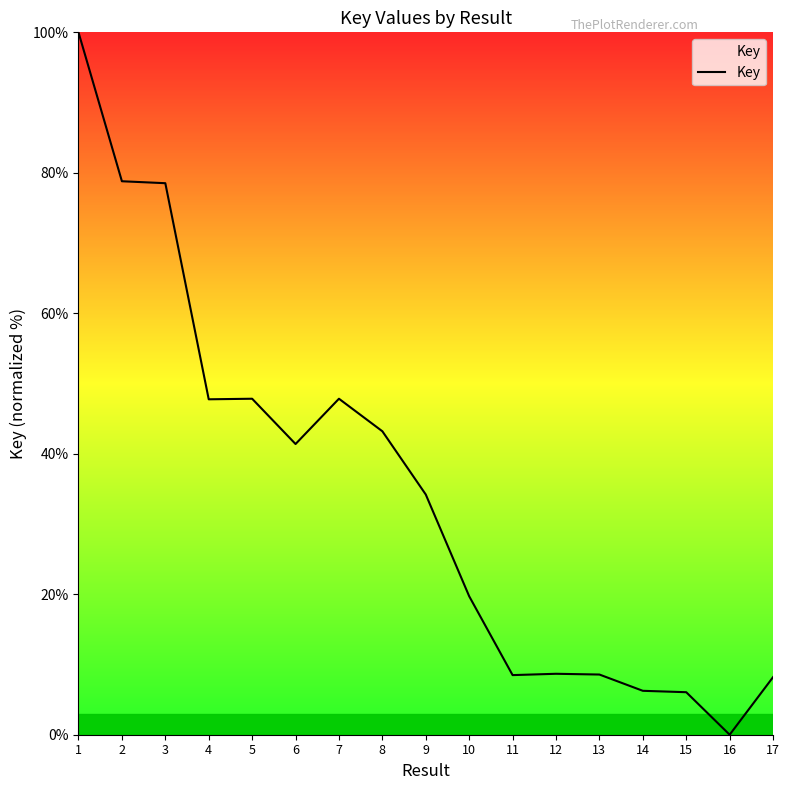

The chart shows a value of 47.8 at 4. True or false?

True